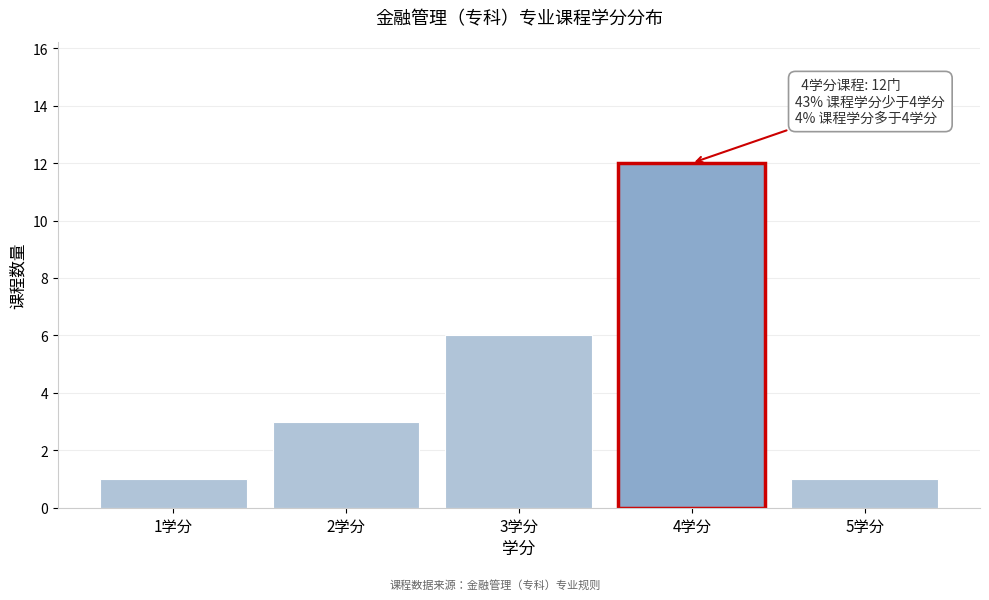

Reading left to right, transcribe all the data shown in this chart.

1	3	6	12	1